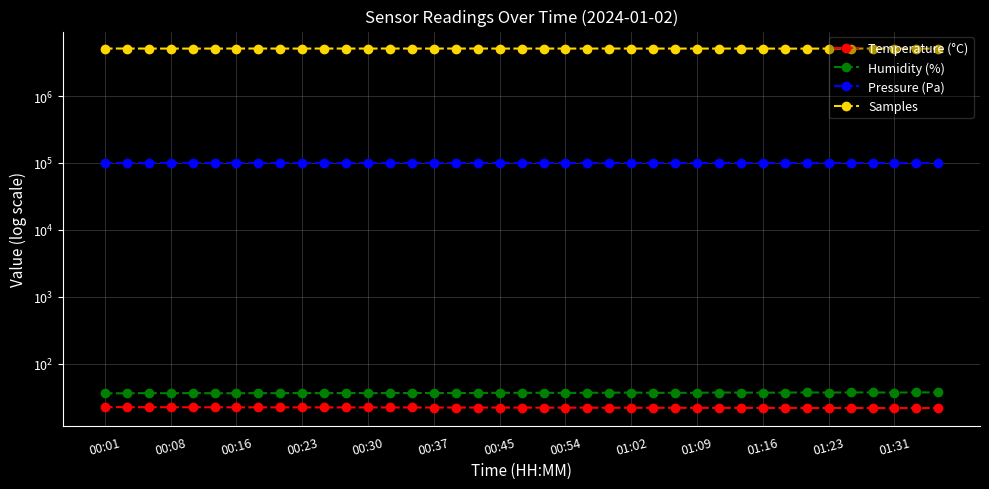

Is the value of Temperature (°C) at 32 greater than the value of Humidity (%) at 18?

No